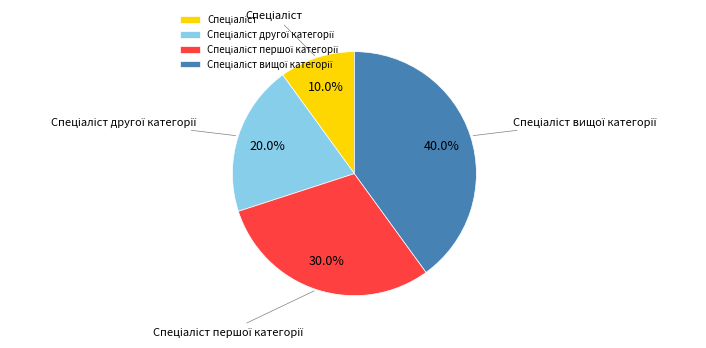

Is there any slice that represents more than half of the pie?

No